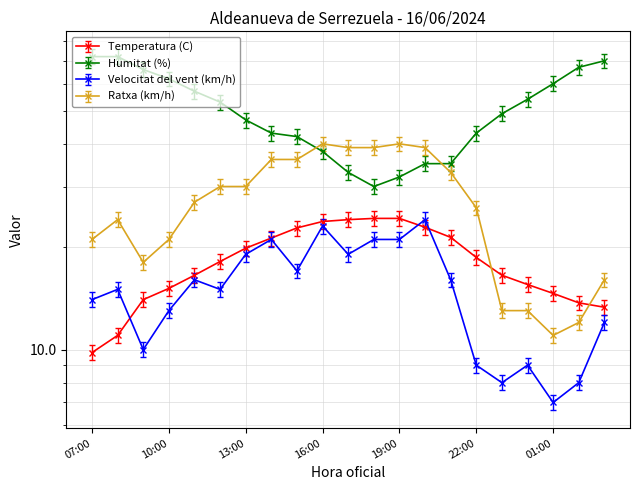

True or false: Temperatura (C) has a value of 16.5 at 23:00.

True